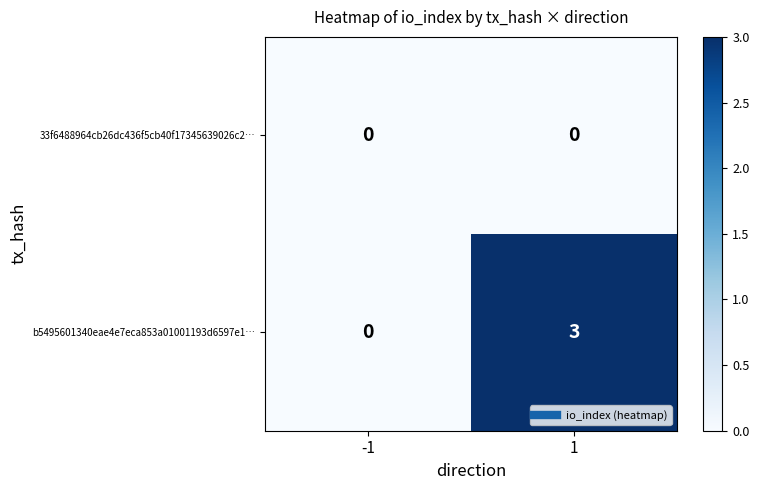

List the series in order of their peak value, highest first.

b5495601340eae4e7eca853a01001193d6597e1…, 33f6488964cb26dc436f5cb40f17345639026c2…